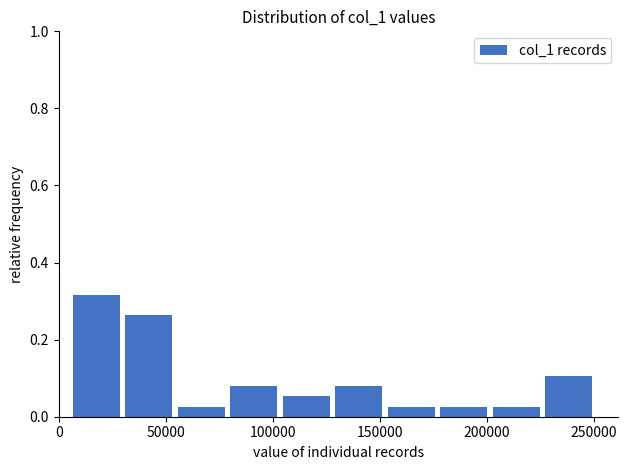

Over which range of the x-axis is the bar tallest?

5000 to 30000